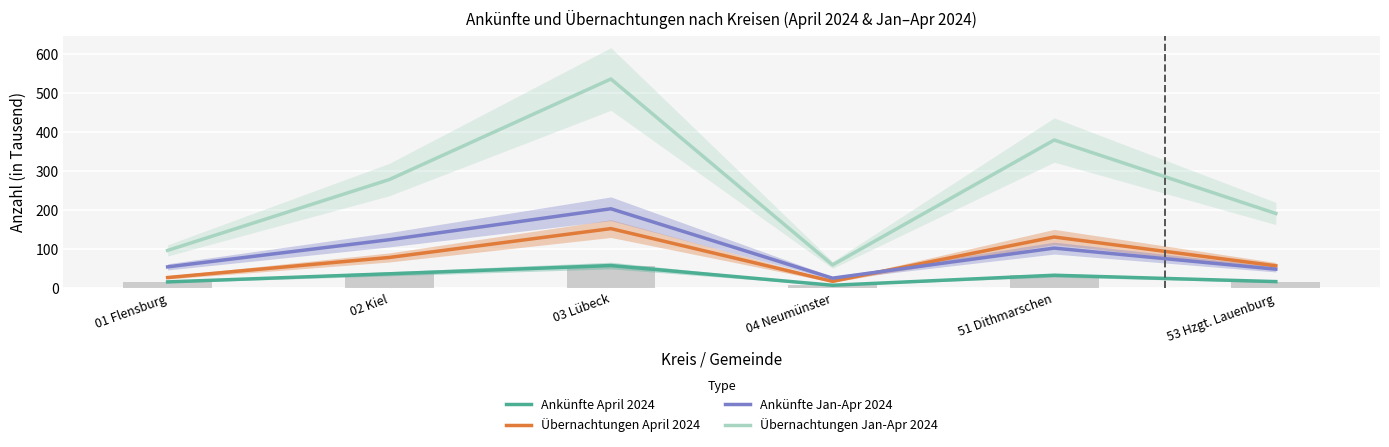

What is the difference between the maximum and minimum values in the Übernachtungen Jan-Apr 2024 series?

477.3